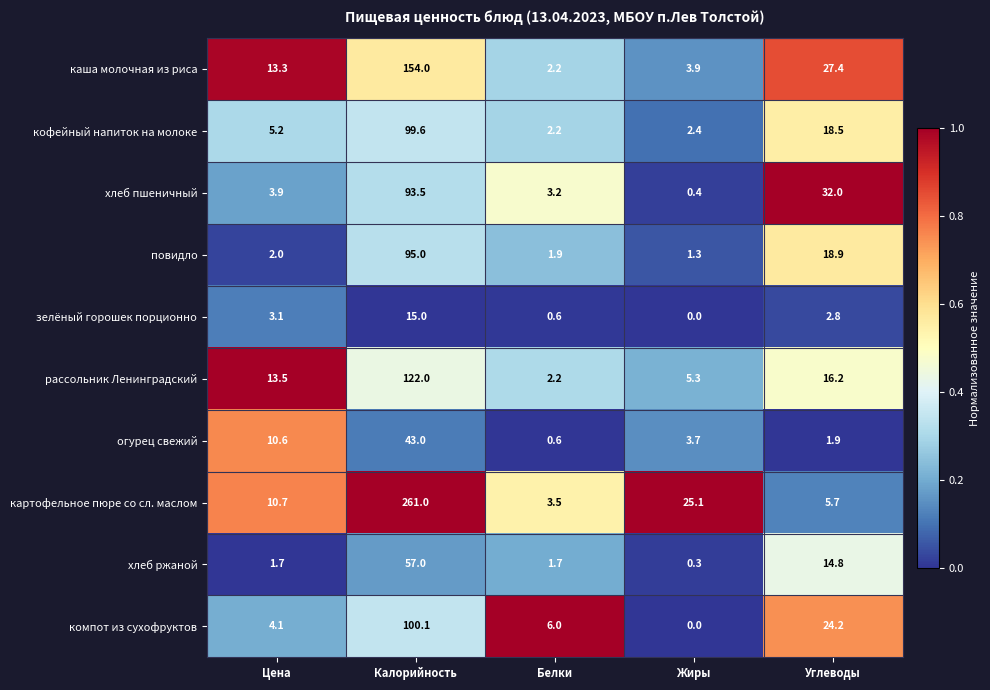

At Цена, list the series in order from largest to smallest.

рассольник Ленинградский, каша молочная из риса, картофельное пюре со сл. маслом, огурец свежий, кофейный напиток на молоке, компот из сухофруктов, хлеб пшеничный, зелёный горошек порционно, повидло, хлеб ржаной